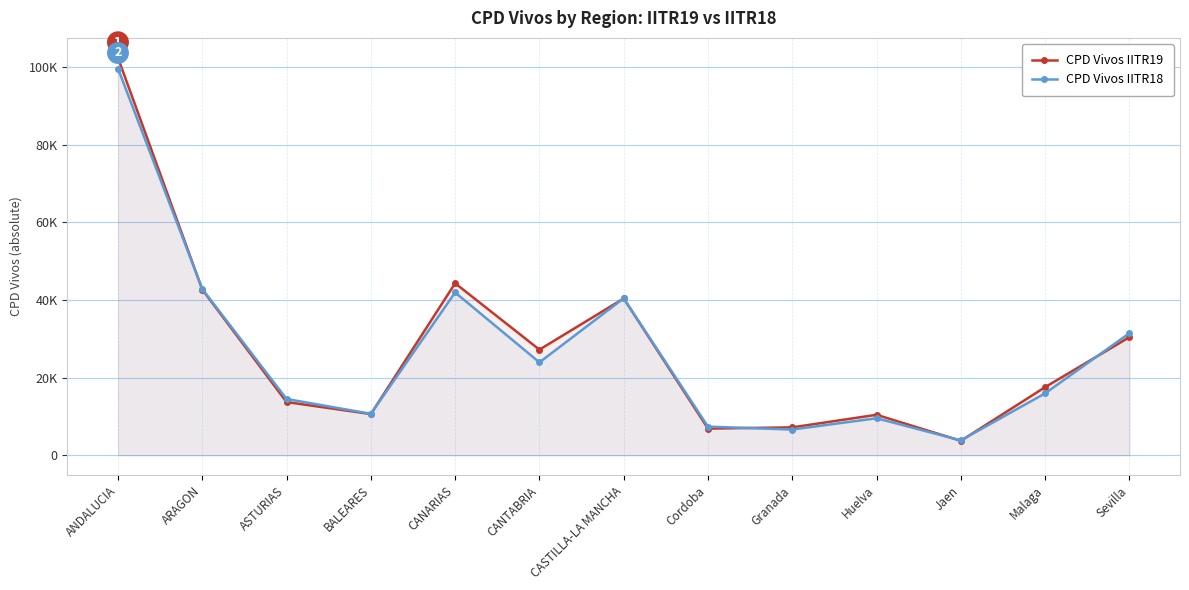

What is the spread (max minus min) of values at ARAGON?

151